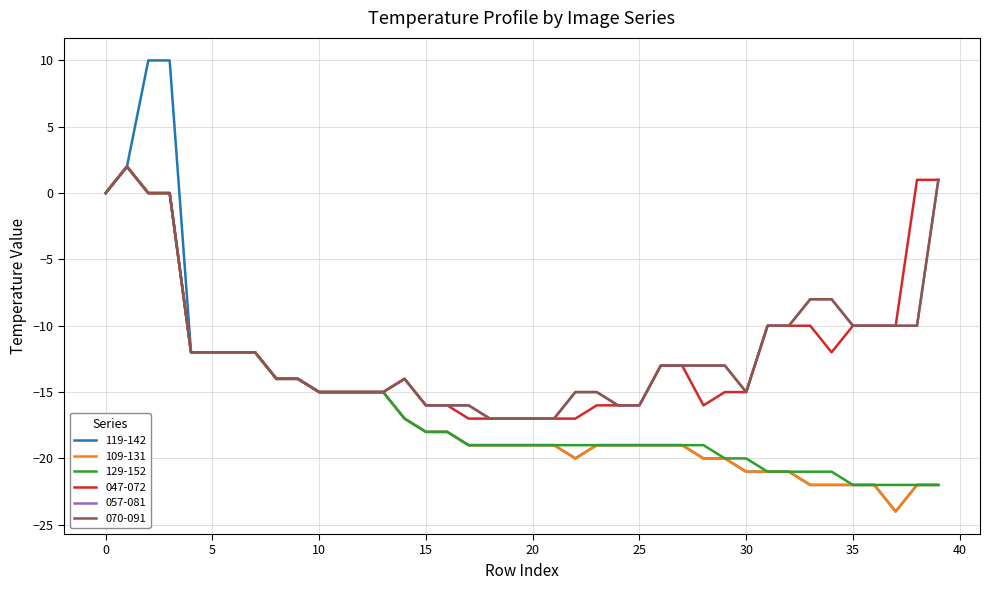

Is this an area chart (filled region under the line)?

No